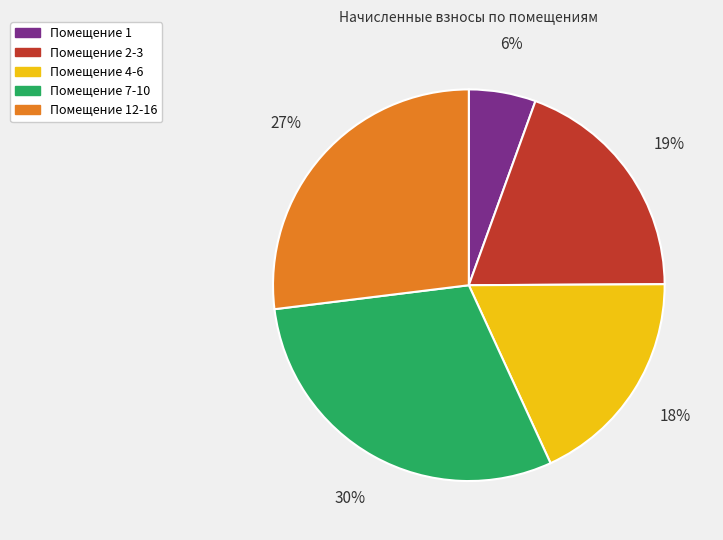

To the nearest percent, what is the average slice percentage?

20%